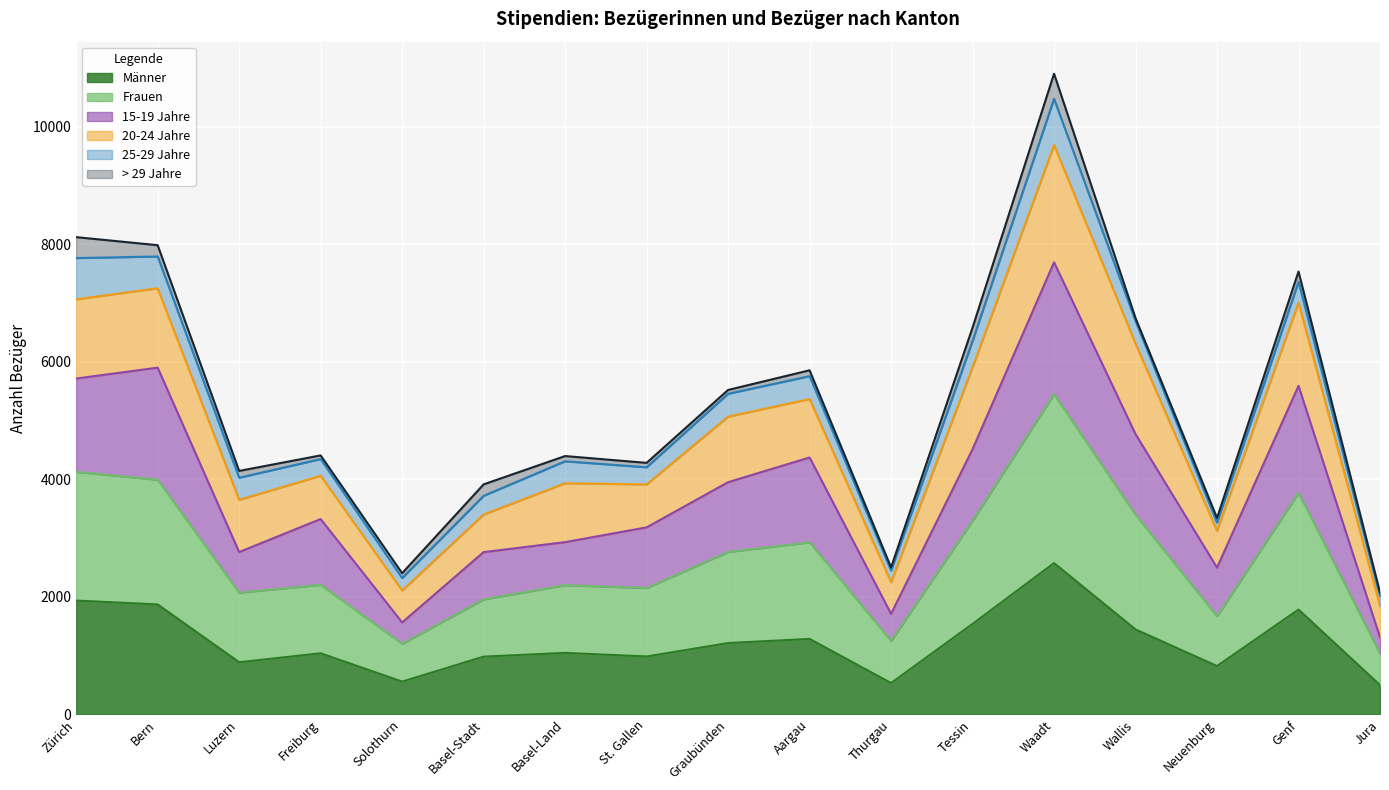

Which category has the highest value in the Männer series?

Waadt